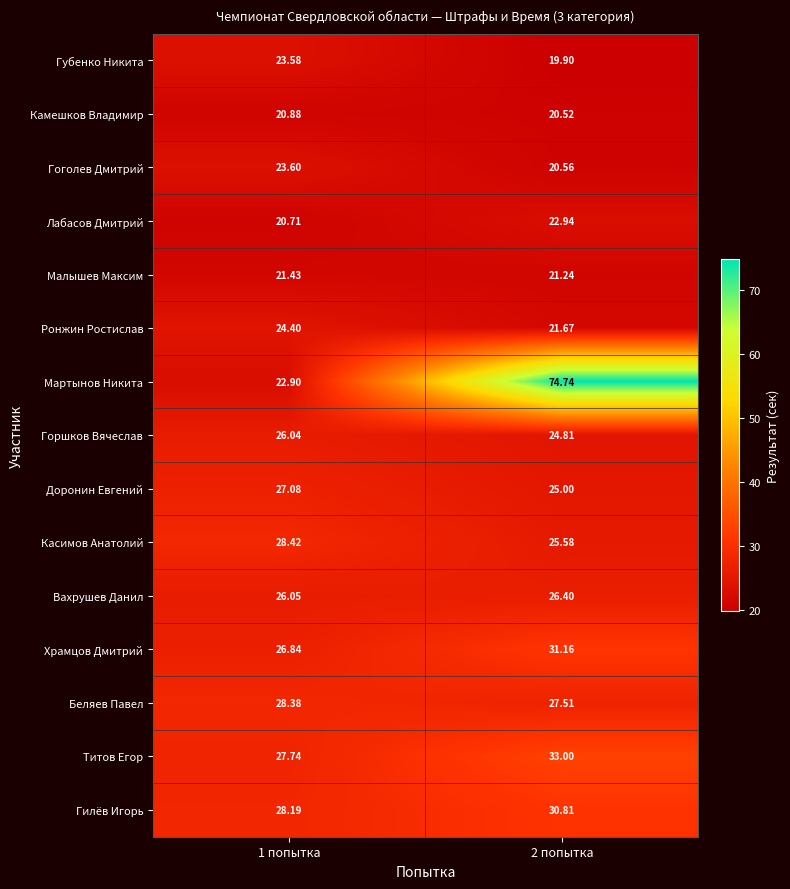

Which series has the largest total across all categories?

Мартынов Никита